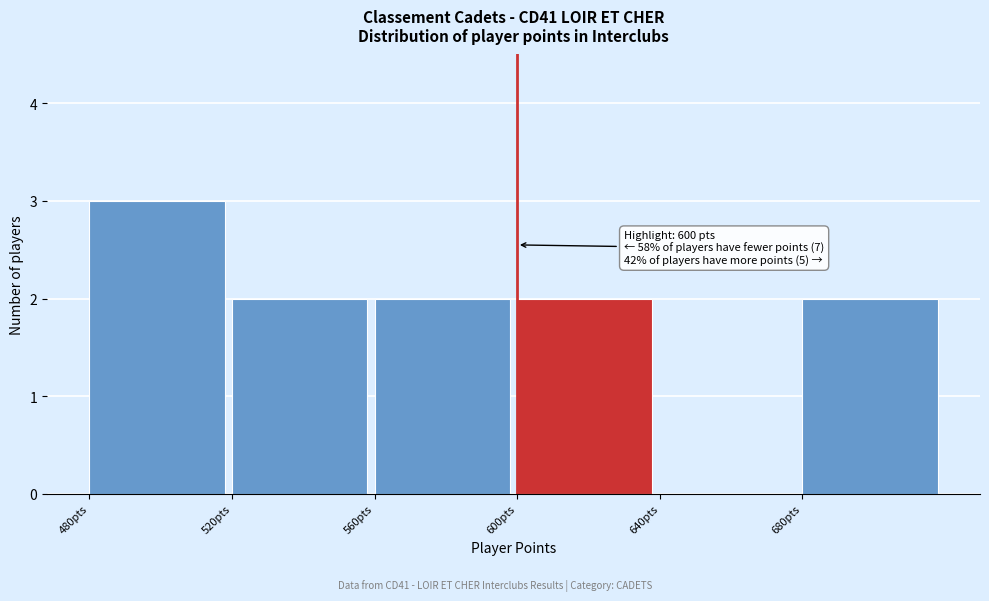

Which range on the x-axis has the tallest bar?

480 to 520